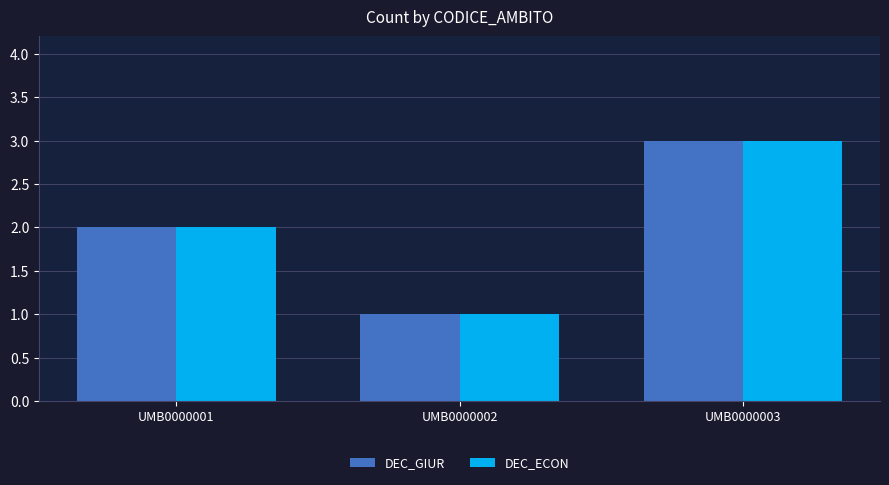

Are the bars horizontal?

No